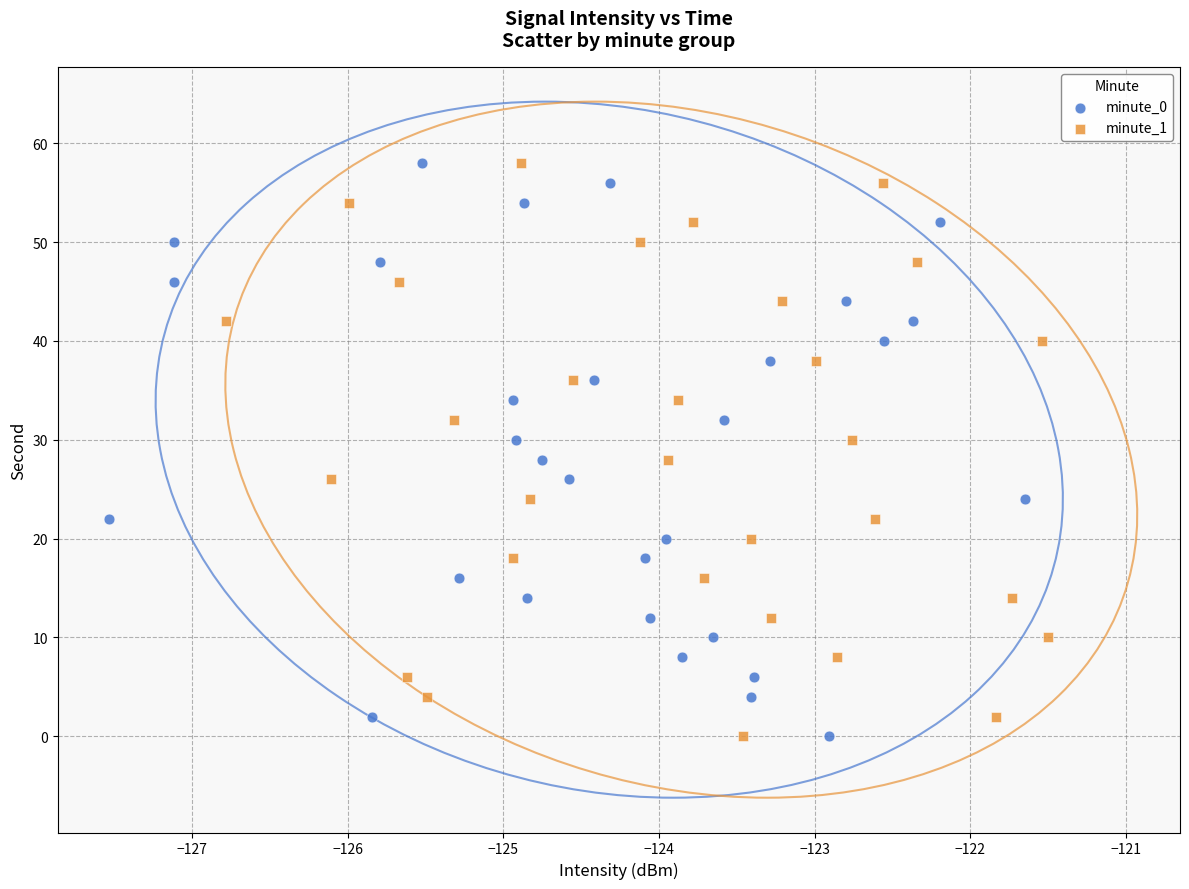

What are all the series names shown in the legend?

minute_0, minute_1